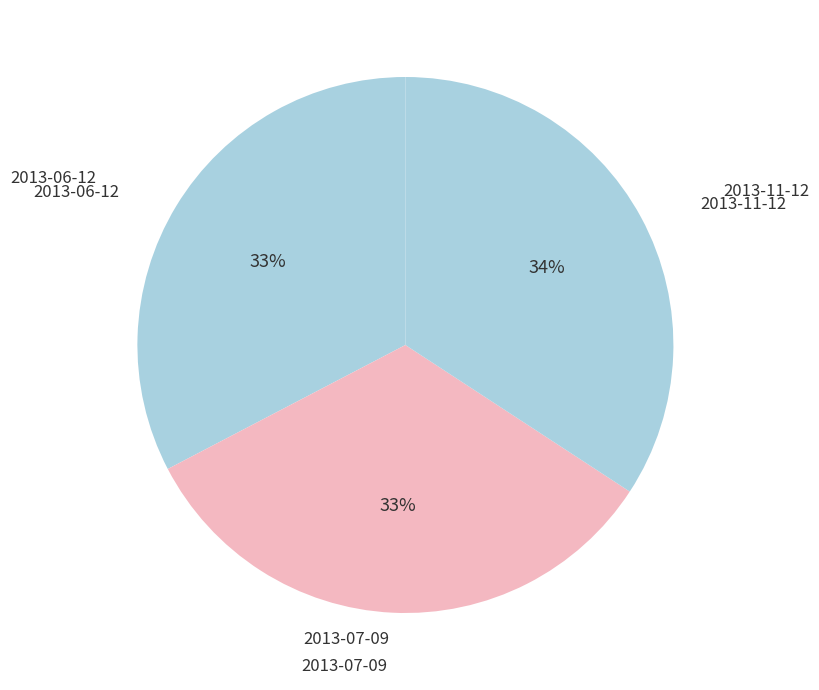

Does any single category account for the majority?

No